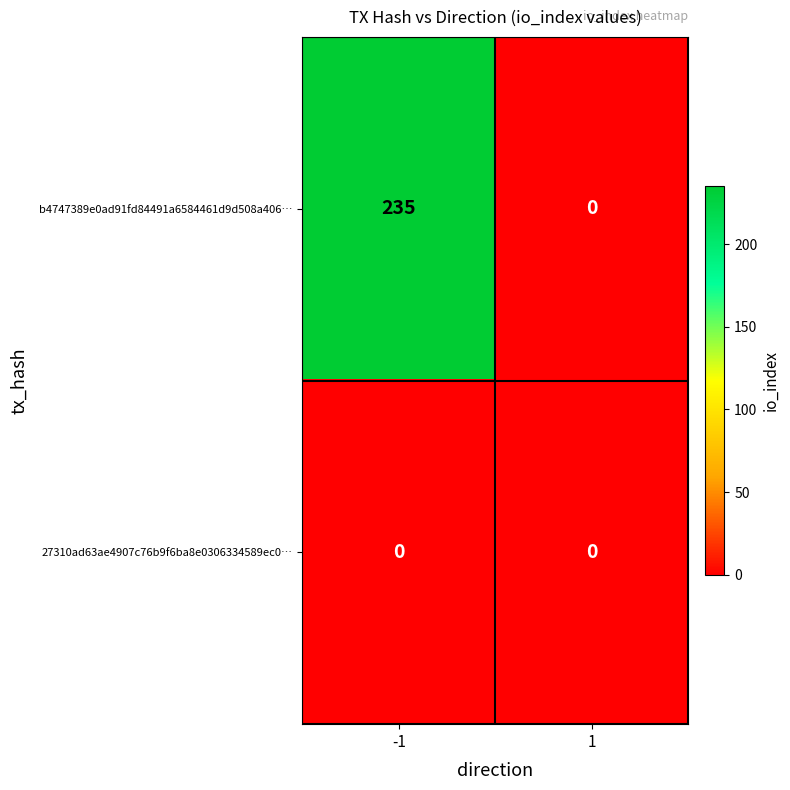

Reading left to right, transcribe all the data shown in this chart.

b4747389e0ad91fd84491a6584461d9d508a406…: -1=235	1=0
27310ad63ae4907c76b9f6ba8e0306334589ec0…: -1=0	1=0